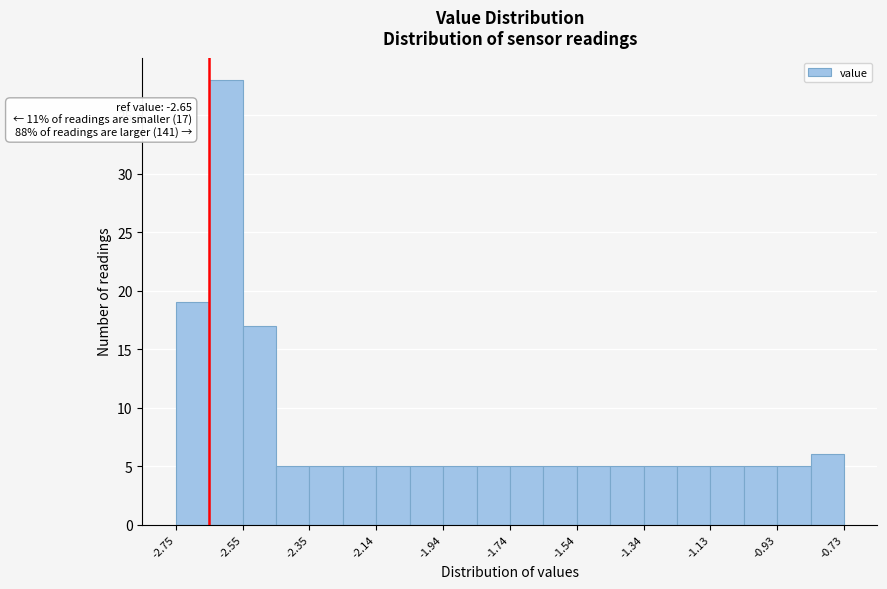

Read against the x-axis, roughly where is the centre of the tallest bar?

-2.60